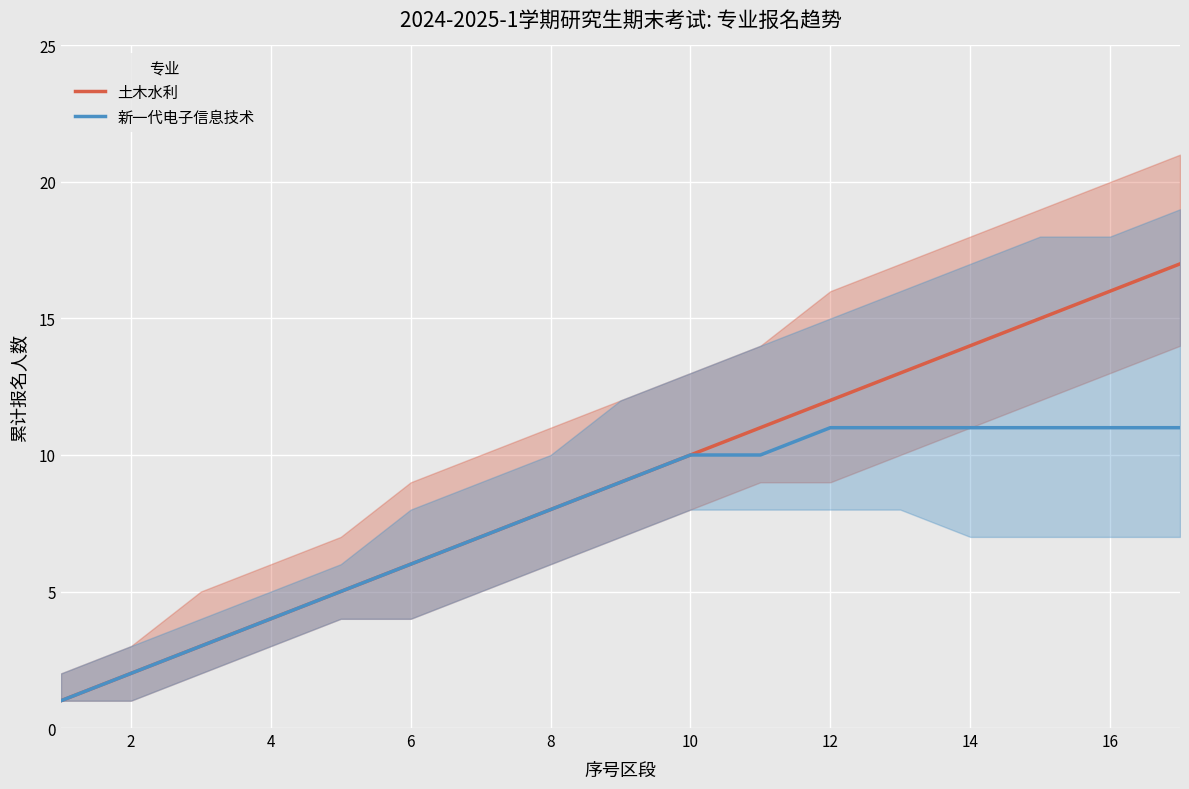

True or false: 新一代电子信息技术 and 土木水利 cross at least once.

False